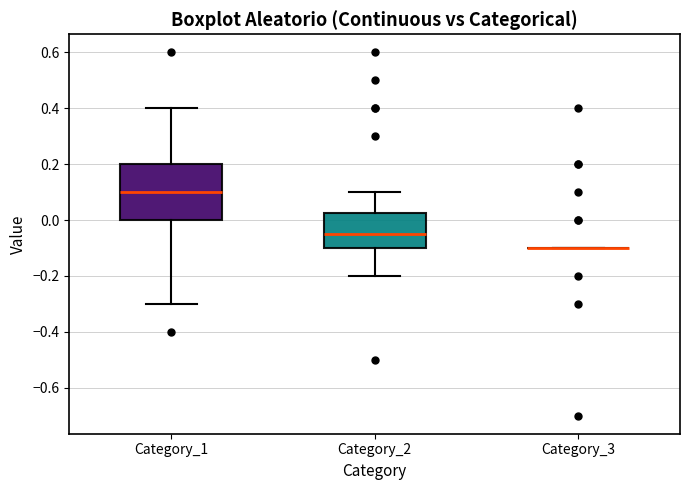

Where does the upper whisker of the box for Category_2 end on the y-axis? The values are not printed on the chart, so give them approximately, as read against the axis.

0.10